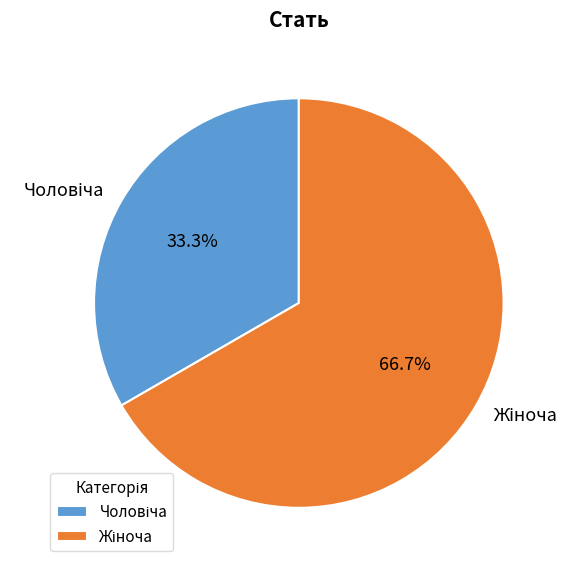

Does any single category account for the majority?

Yes